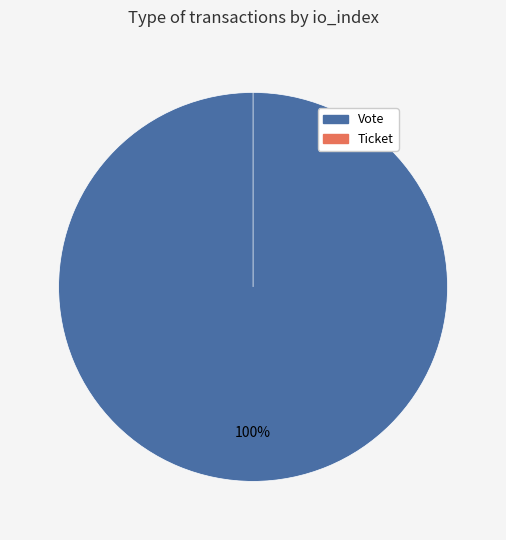

What percentage is the Vote slice, to the nearest percent?

100%